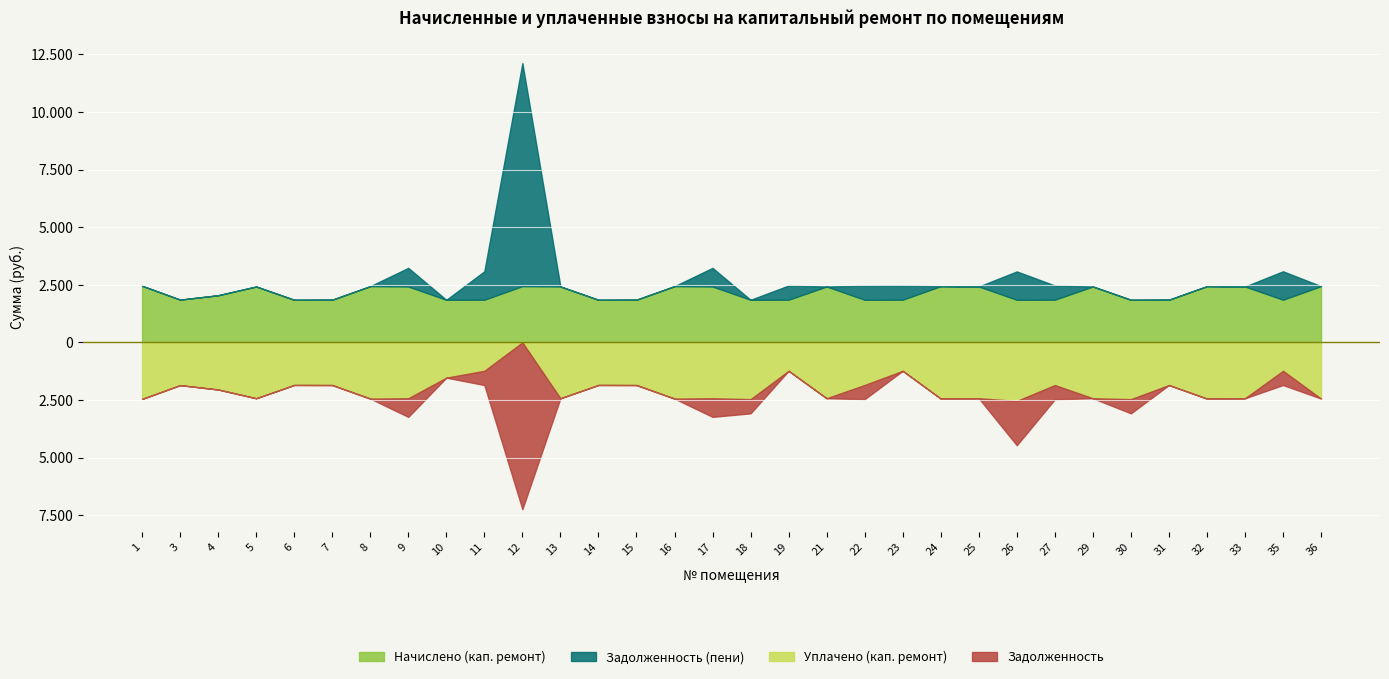

Is the value of Начислено (кап. ремонт) at 22 greater than the value of Задолженность at 8?

Yes